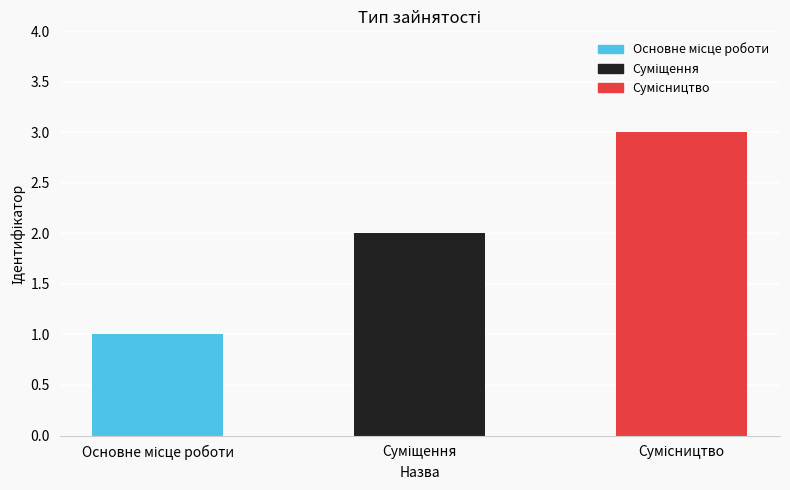

What is the sum of all values?

6